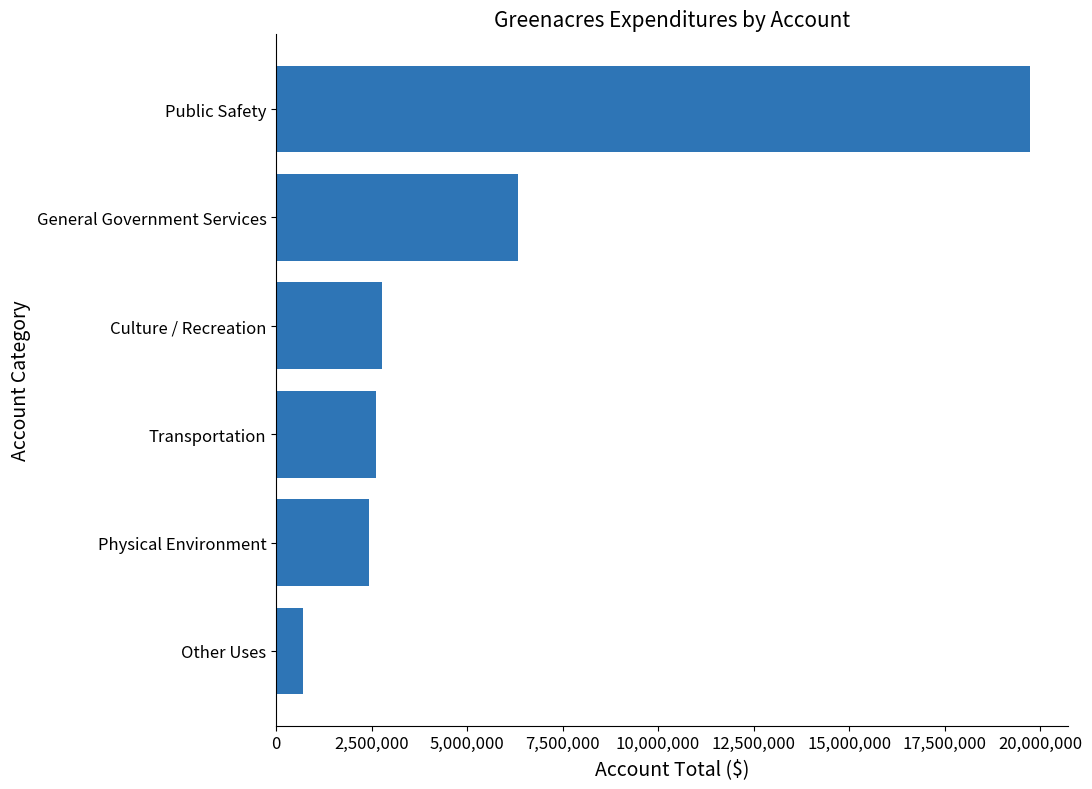

What is the maximum value shown in the chart?

19738414